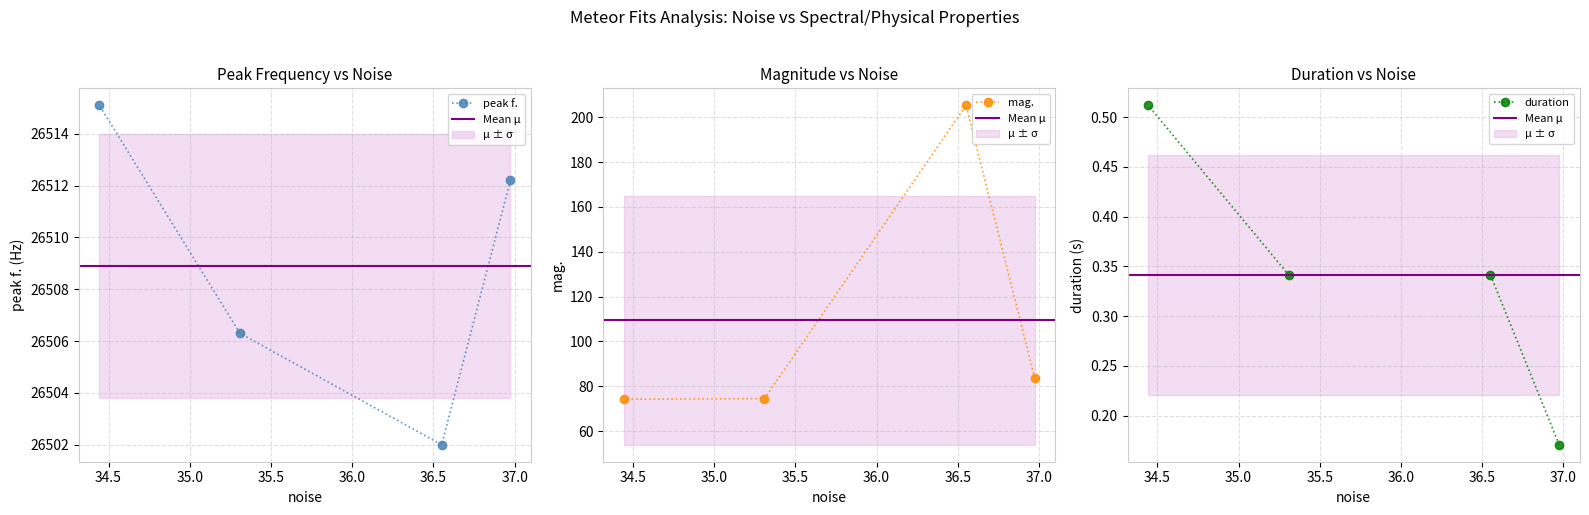

Rank the categories by duration value from highest to lowest.

34.4432, 36.5509, 35.3093, 36.9738